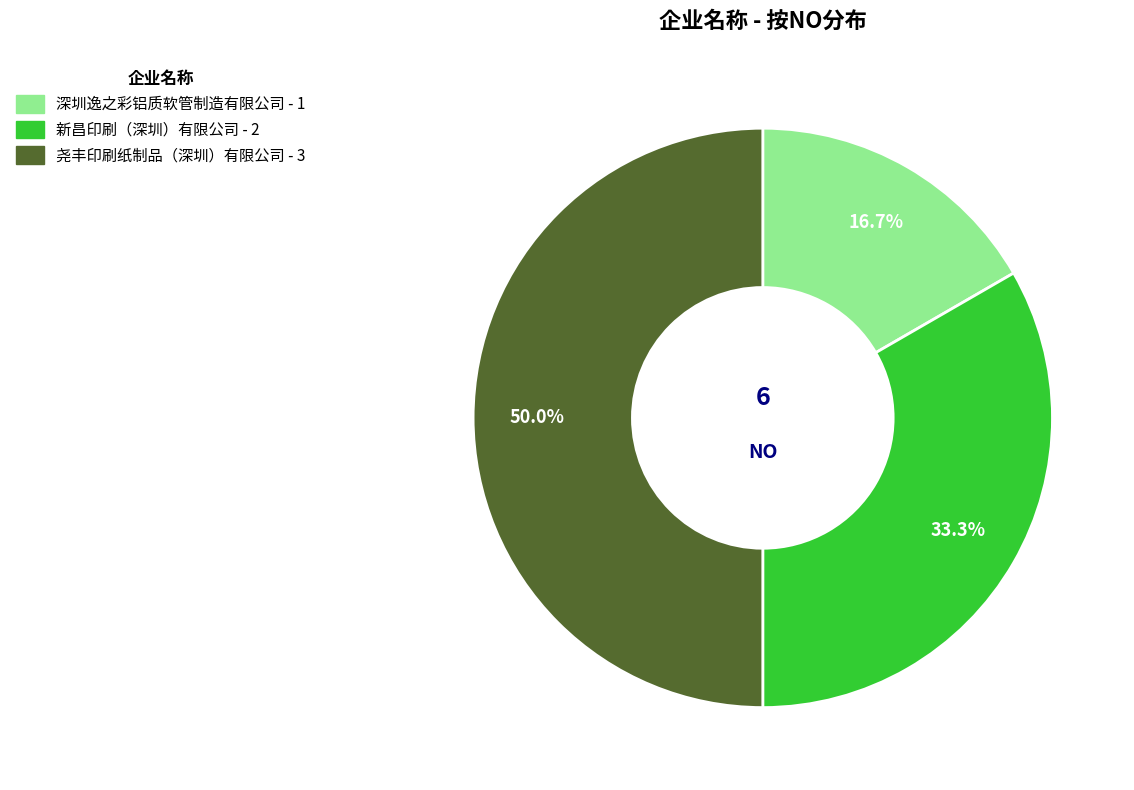

To the nearest percent, what percentage of the pie is 深圳逸之彩铝质软管制造有限公司?

17%